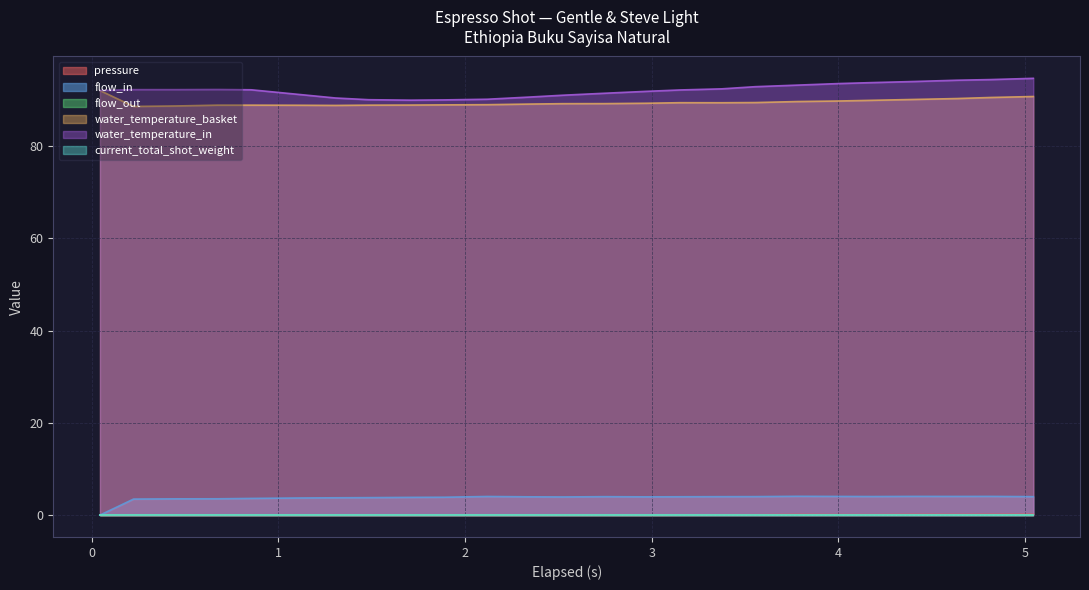

What is the value of the water_temperature_basket point at the 20th from the left?

89.7